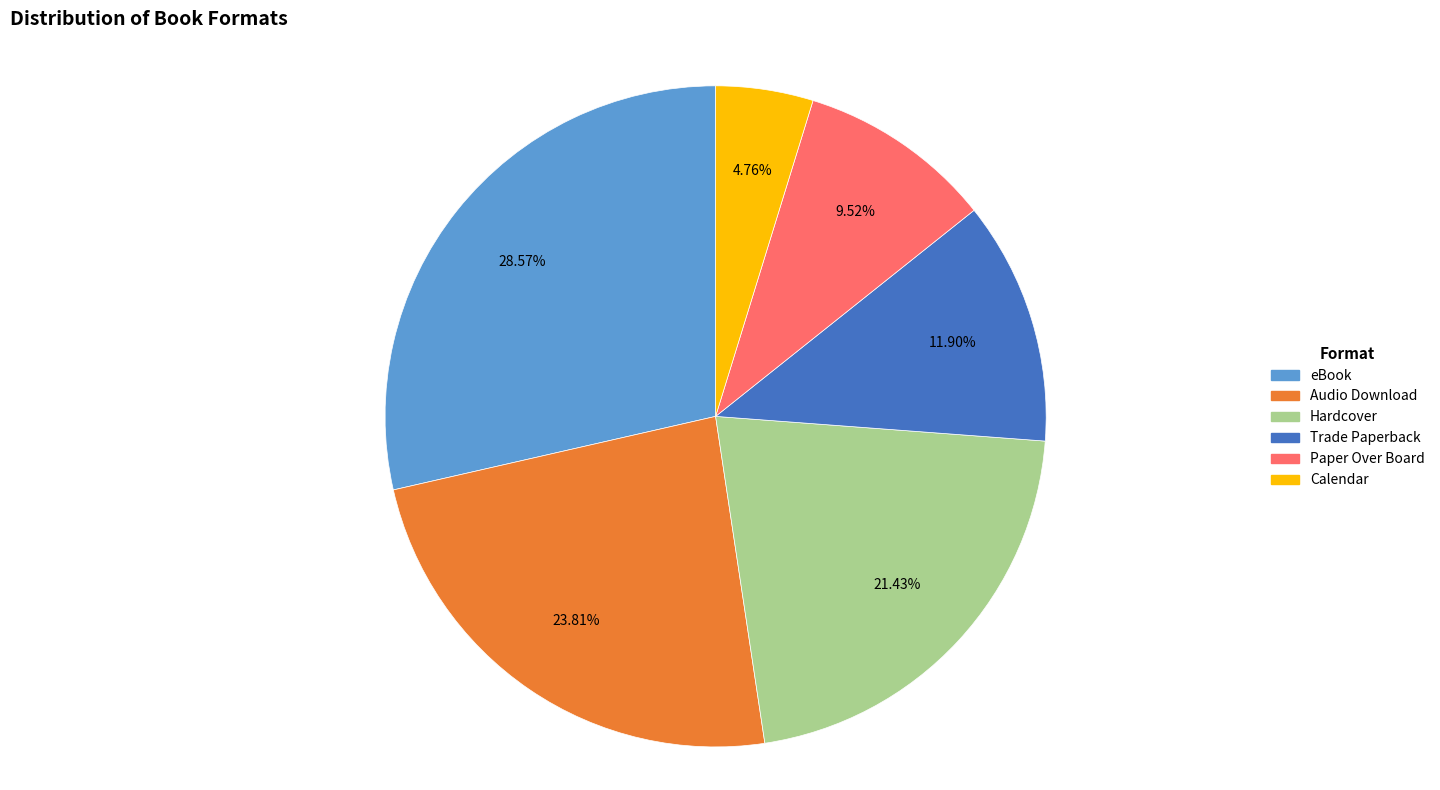

Count the number of slices in the pie.

6